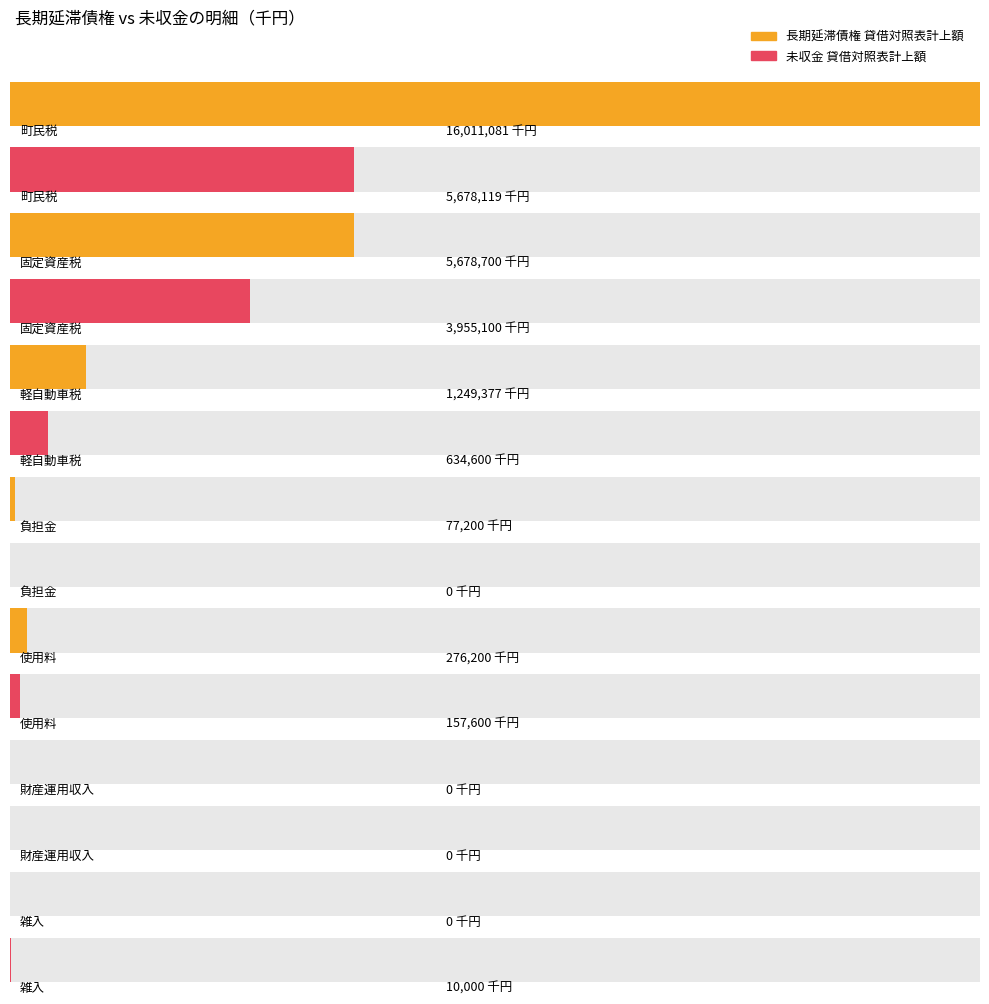

What is the total value across all series at 負担金?

77200